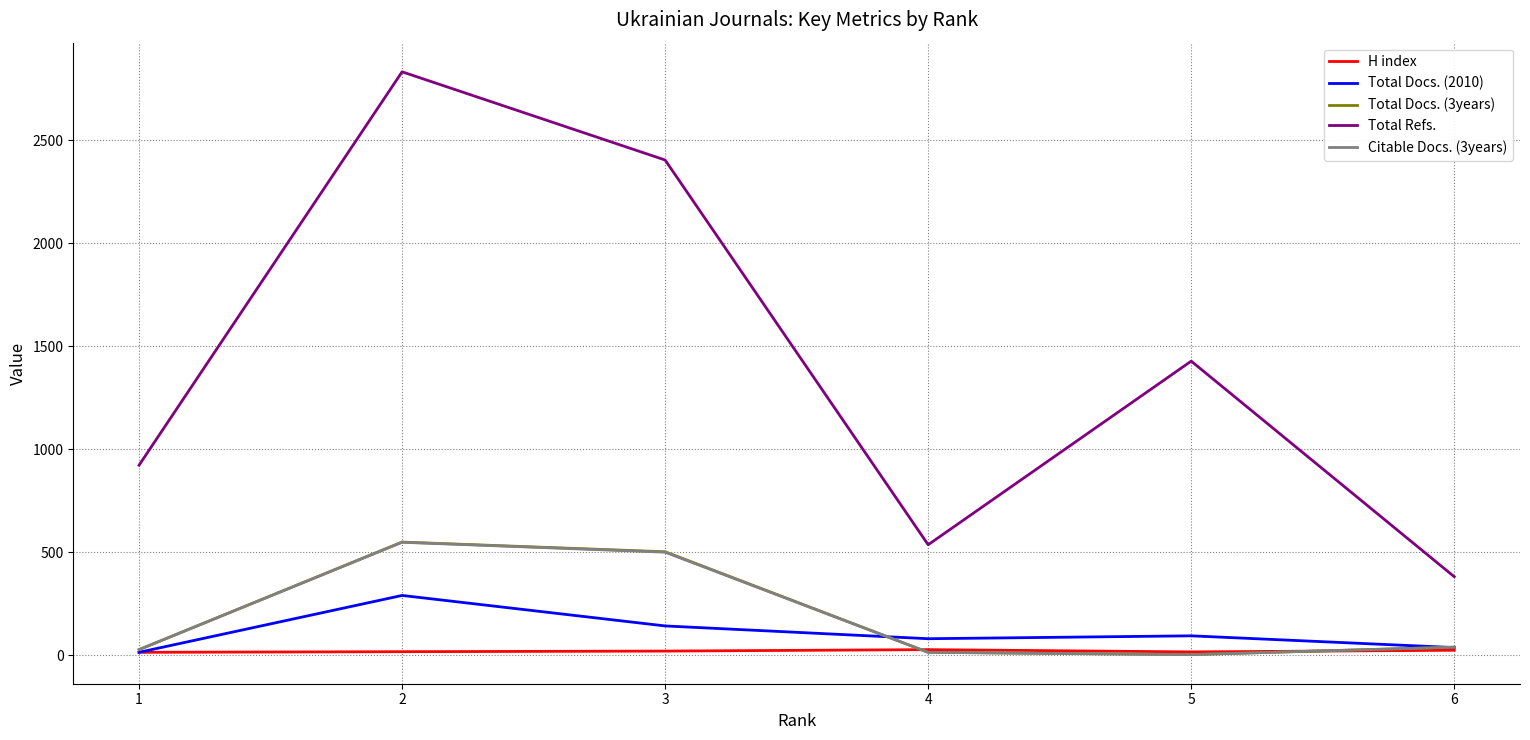

How many times do H index and Citable Docs. (3years) cross each other?

2